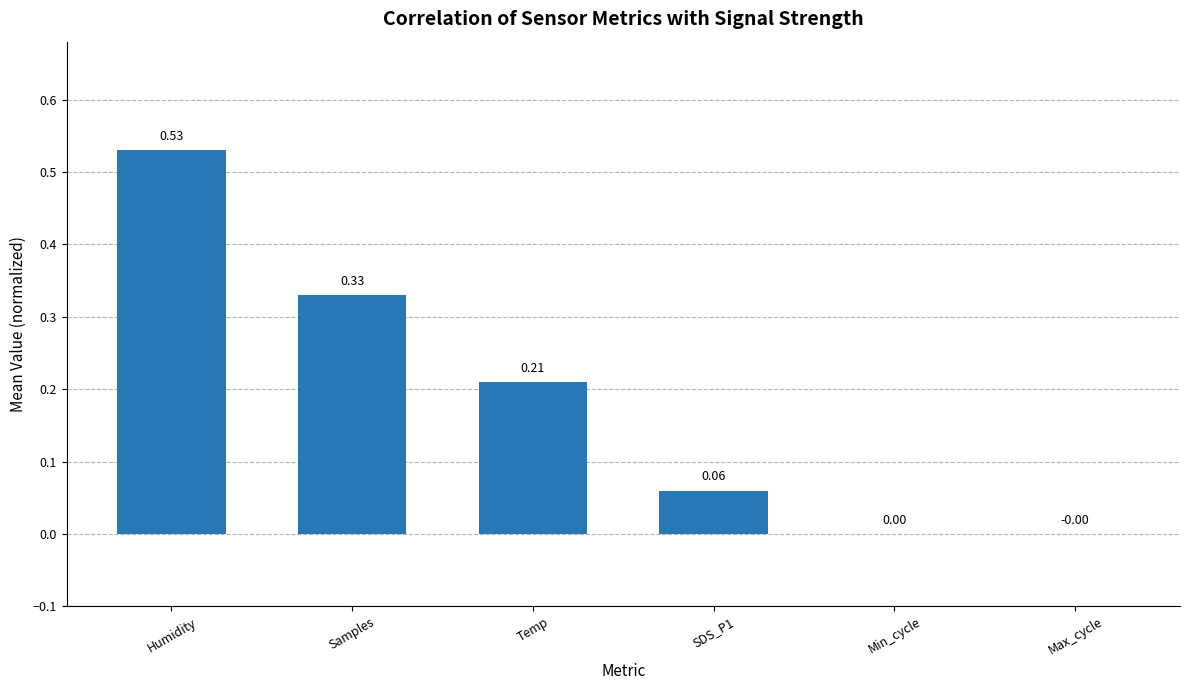

What is the sum of all values?

1.1